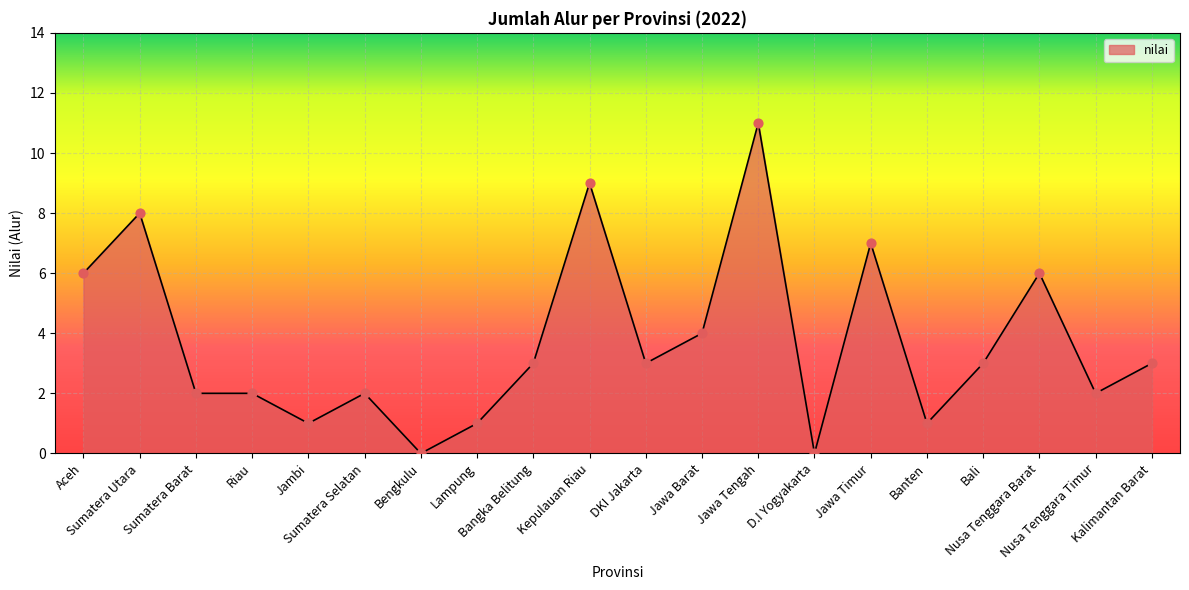

Which has a higher value, Bengkulu or Sumatera Selatan?

Sumatera Selatan